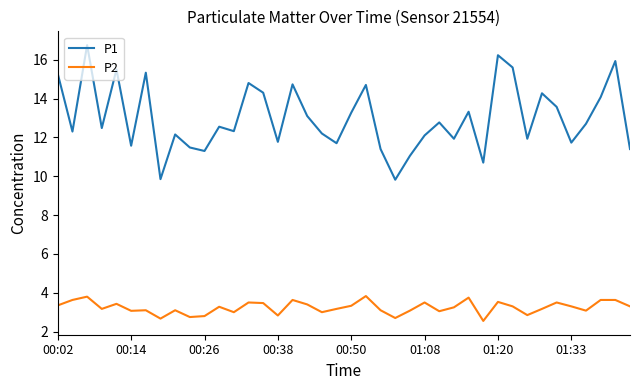

True or false: P2 has more than 2 points higher than both neighbors.

True